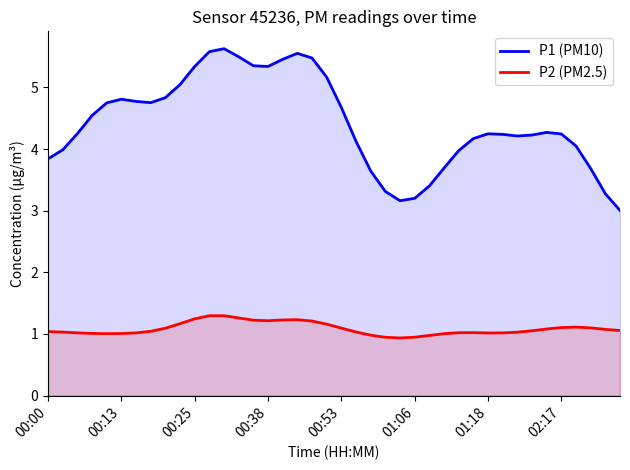

Is it true that P1 (PM10) equals 8.3 at 00:53?

False